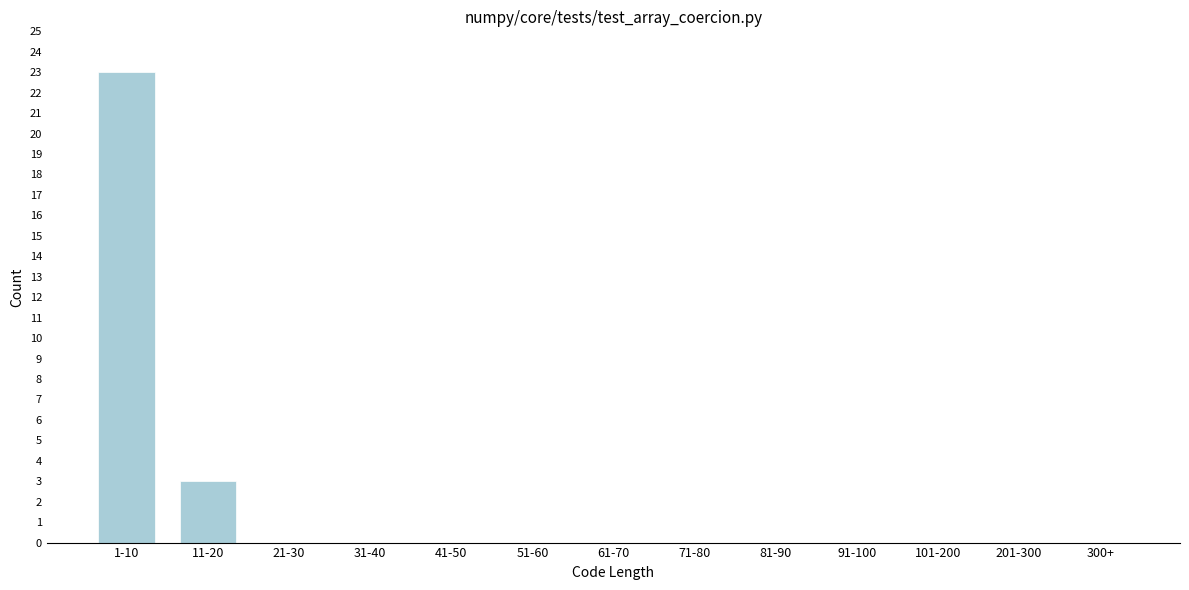

Reading right to left, extract all data points from this chart.

300+=0	201-300=0	101-200=0	91-100=0	81-90=0	71-80=0	61-70=0	51-60=0	41-50=0	31-40=0	21-30=0	11-20=3	1-10=23